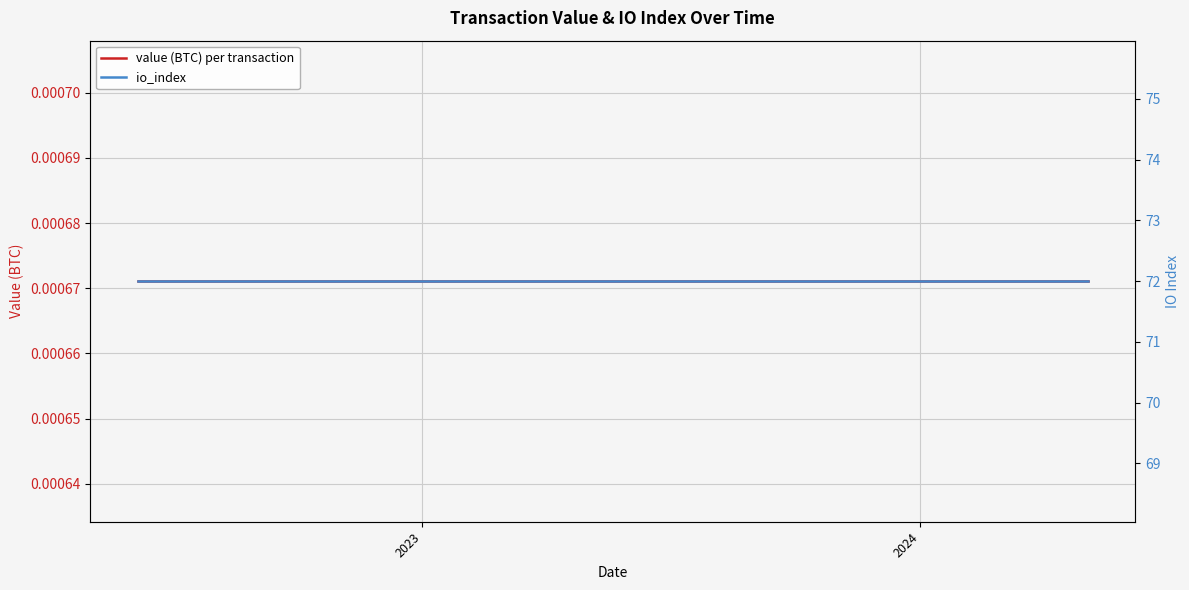

True or false: value (BTC) per transaction and io_index intersect in this chart.

False